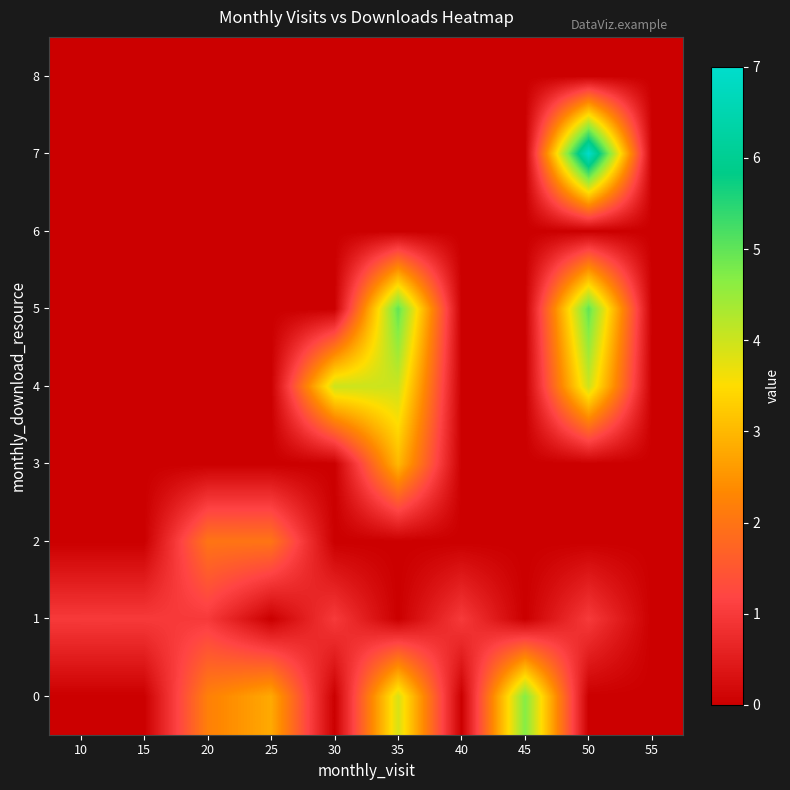

Reading left to right, extract all data points from this chart.

0: 10=0.0	15=0.0	20=2.2	25=2.8	30=0.0	35=3.9	40=0.0	45=4.7	50=0.0	55=0.0
1: 10=1.0	15=1.0	20=1.0	25=0.0	30=1.0	35=0.0	40=1.0	45=0.0	50=1.0	55=0.0
2: 10=0.0	15=0.0	20=2.0	25=2.0	30=0.0	35=0.0	40=0.0	45=0.0	50=0.0	55=0.0
3: 10=0.0	15=0.0	20=0.0	25=0.0	30=0.0	35=3.0	40=0.0	45=0.0	50=0.0	55=0.0
4: 10=0.0	15=0.0	20=0.0	25=0.0	30=4.0	35=4.0	40=0.0	45=0.0	50=4.0	55=0.0
5: 10=0.0	15=0.0	20=0.0	25=0.0	30=0.0	35=5.0	40=0.0	45=0.0	50=5.0	55=0.0
6: 10=0.0	15=0.0	20=0.0	25=0.0	30=0.0	35=0.0	40=0.0	45=0.0	50=0.0	55=0.0
7: 10=0.0	15=0.0	20=0.0	25=0.0	30=0.0	35=0.0	40=0.0	45=0.0	50=7.0	55=0.0
8: 10=0.0	15=0.0	20=0.0	25=0.0	30=0.0	35=0.0	40=0.0	45=0.0	50=0.0	55=0.0